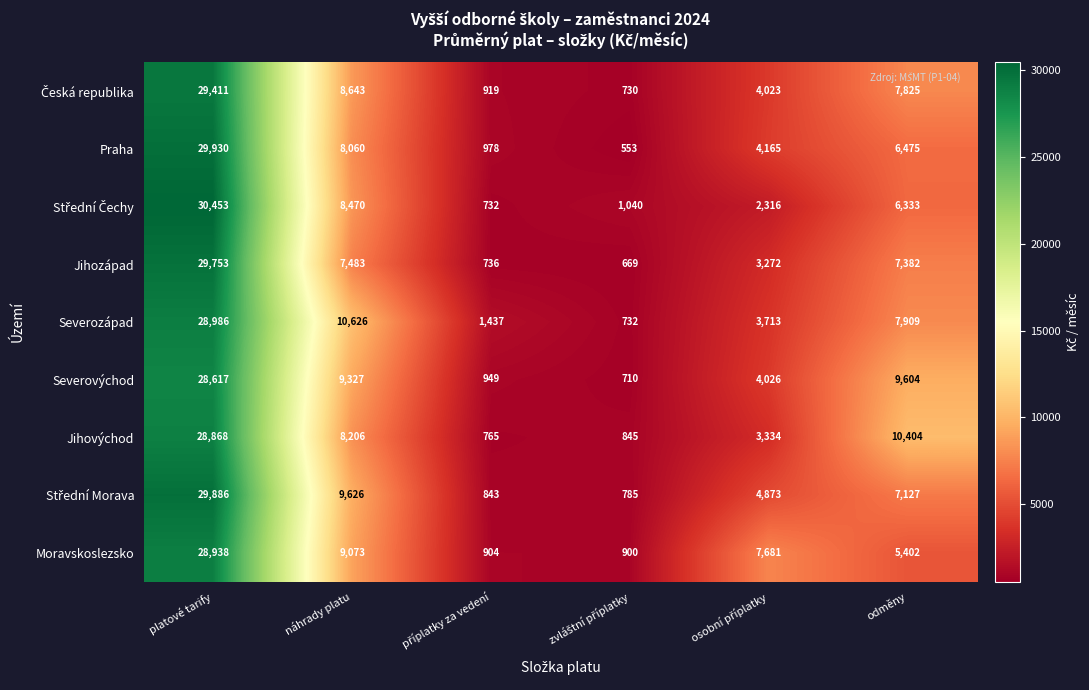

What is the greatest value displayed?

30453